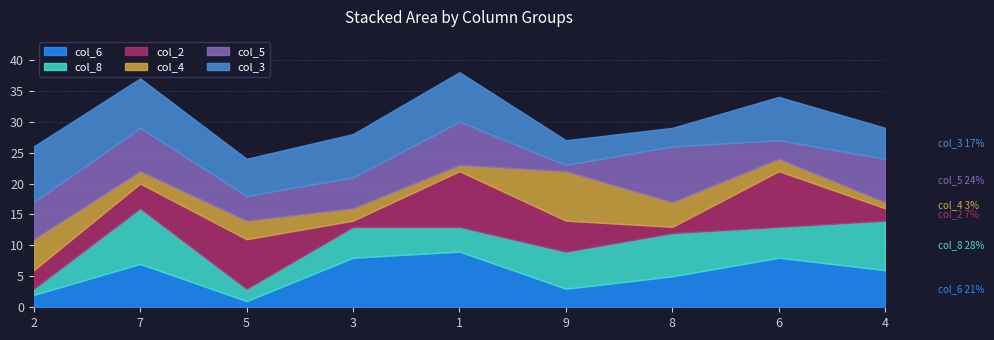

At how many categories does at least one series exceed 8?

5